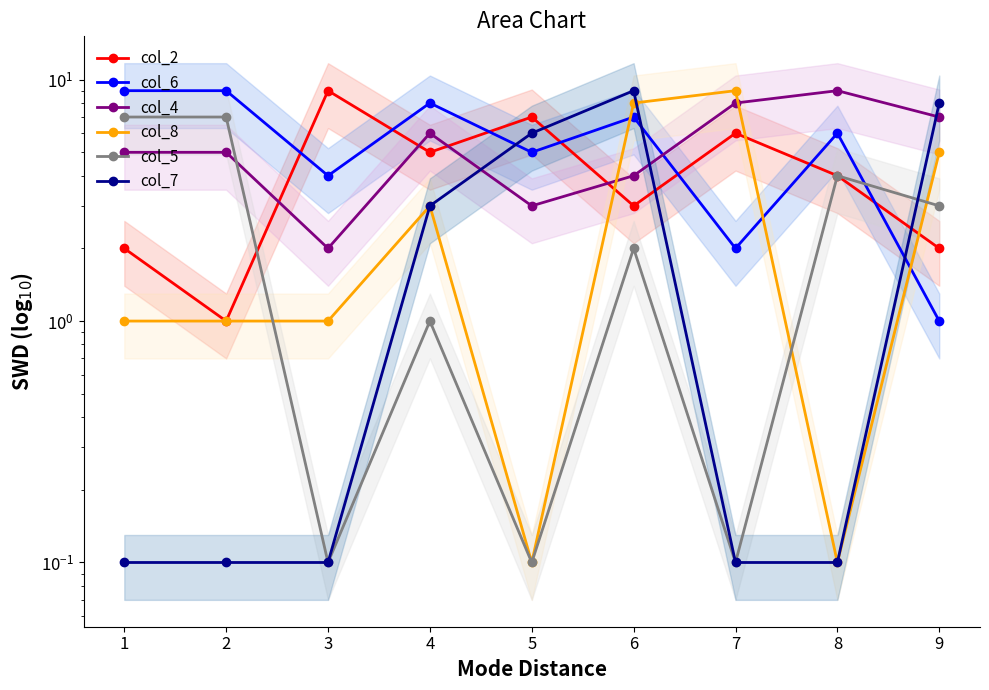

What are all the series names shown in the legend?

col_2, col_6, col_4, col_8, col_5, col_7